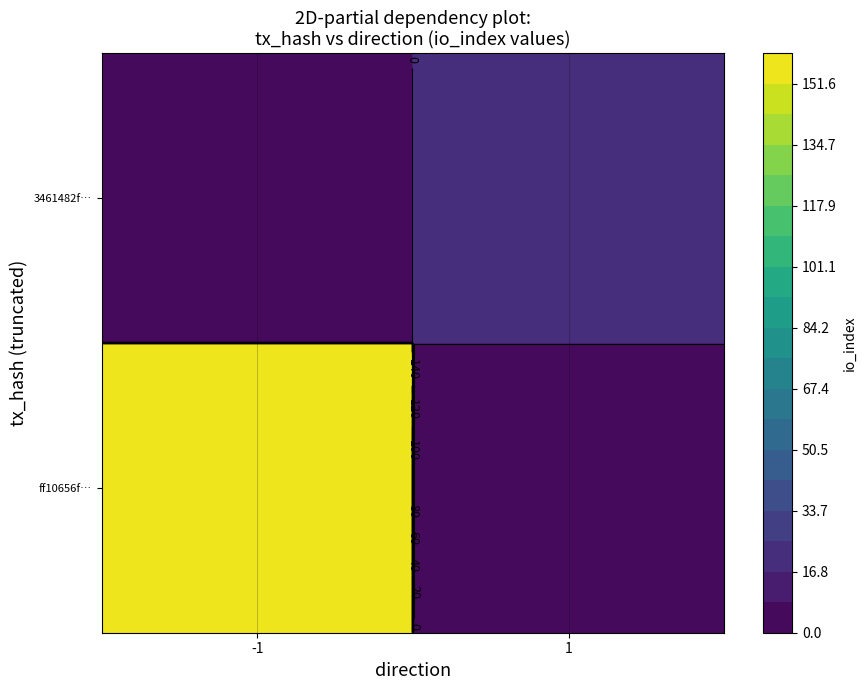

What is the average value of the ff10656f6041b81c571ccd1f1d8f83484e153ad series?

78